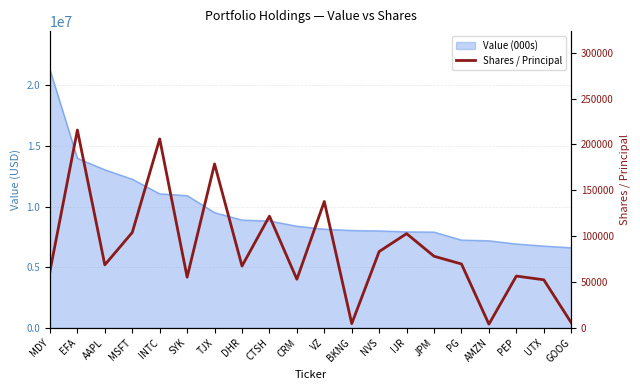

At which label is the value closest to 109837?

MSFT